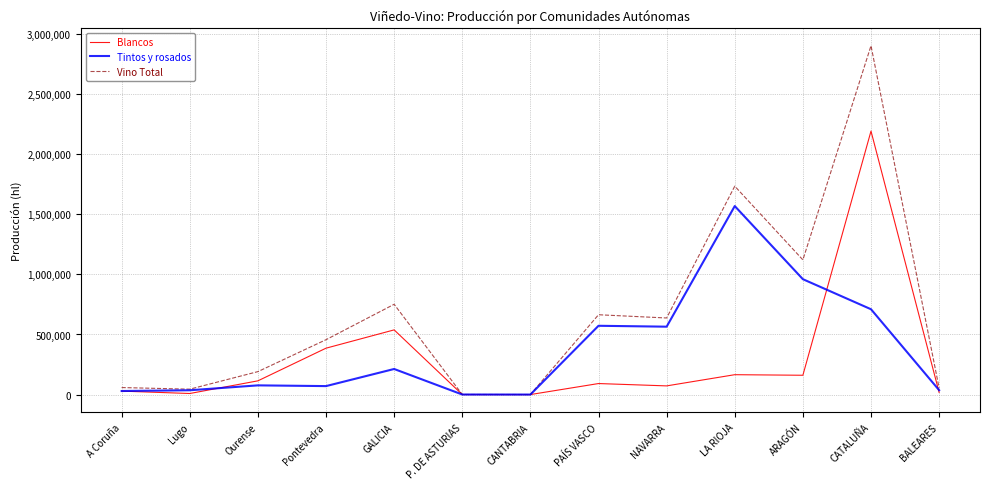

At Ourense, list the series in order from largest to smallest.

Vino Total, Blancos, Tintos y rosados